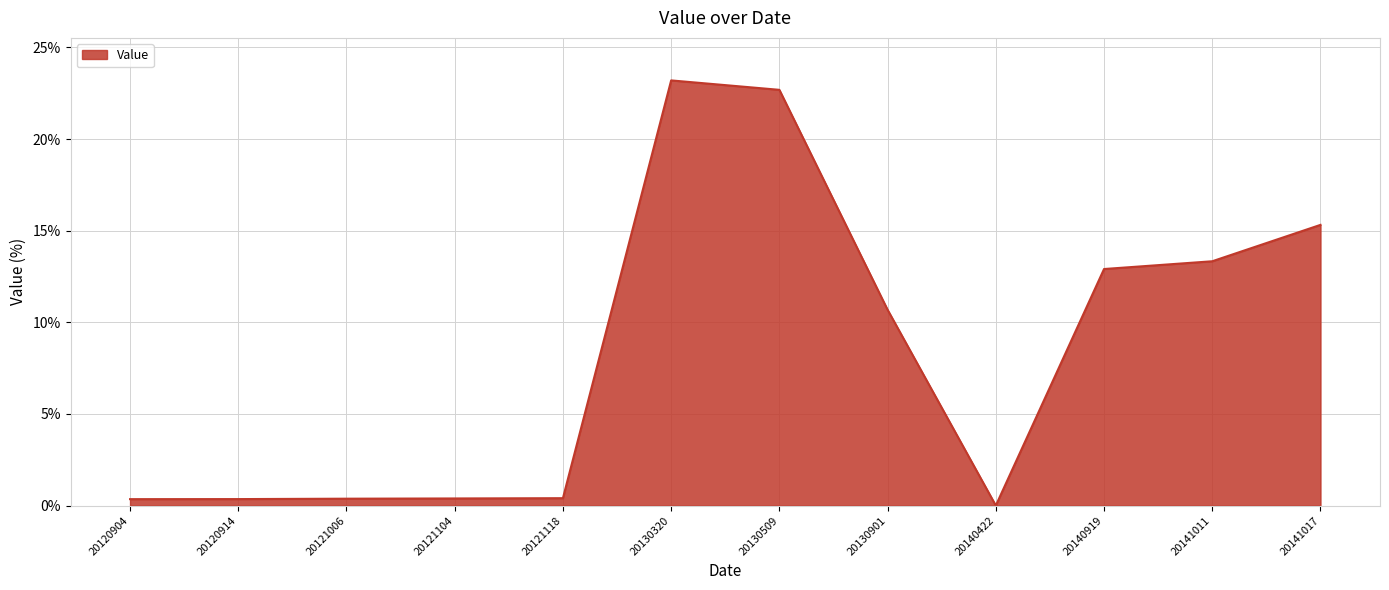

The chart shows a value of 0.4 at 20120914. True or false?

True